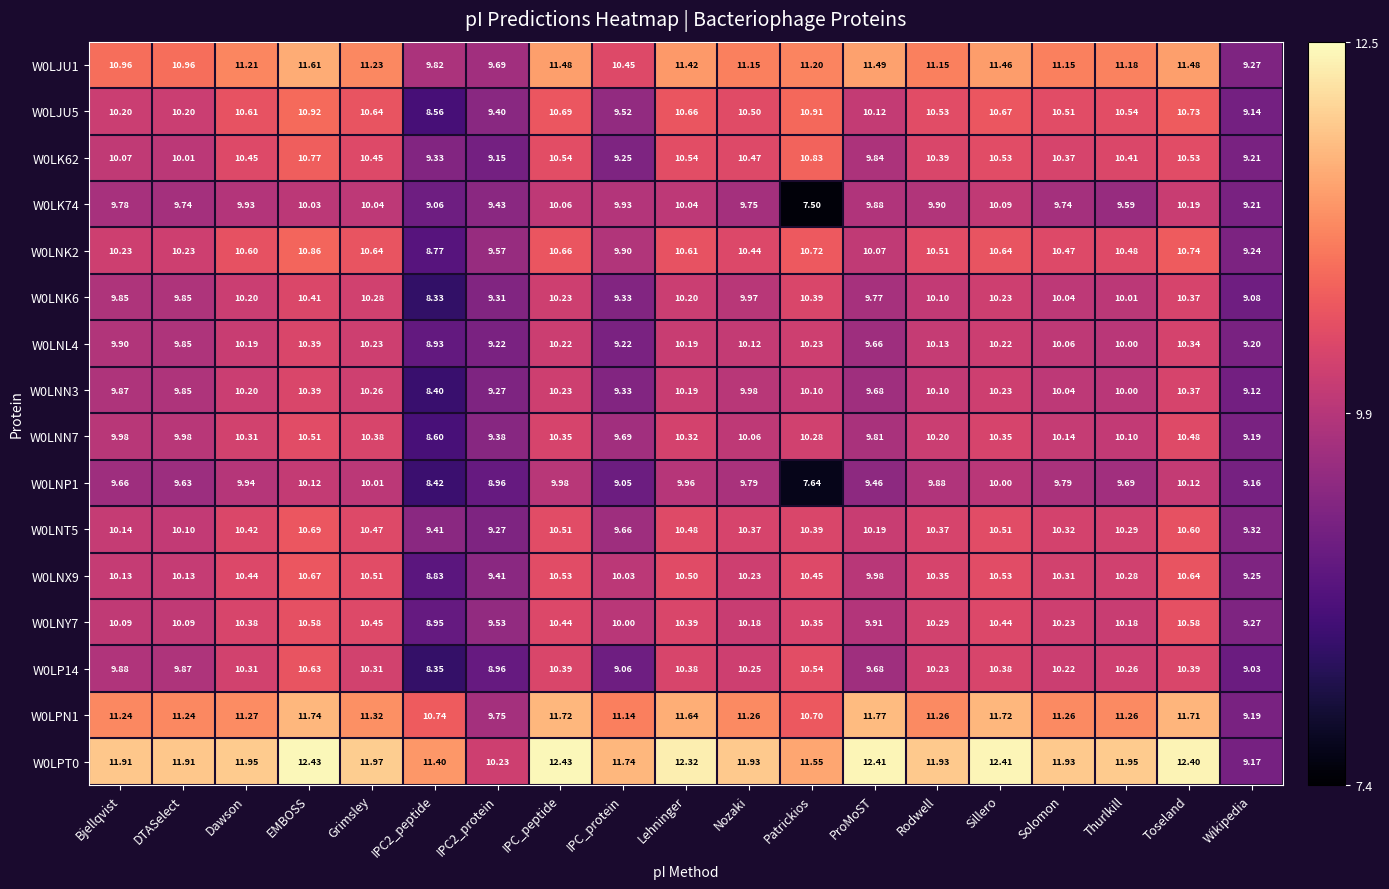

At which label does W0LNT5 first exceed 10?

Bjellqvist